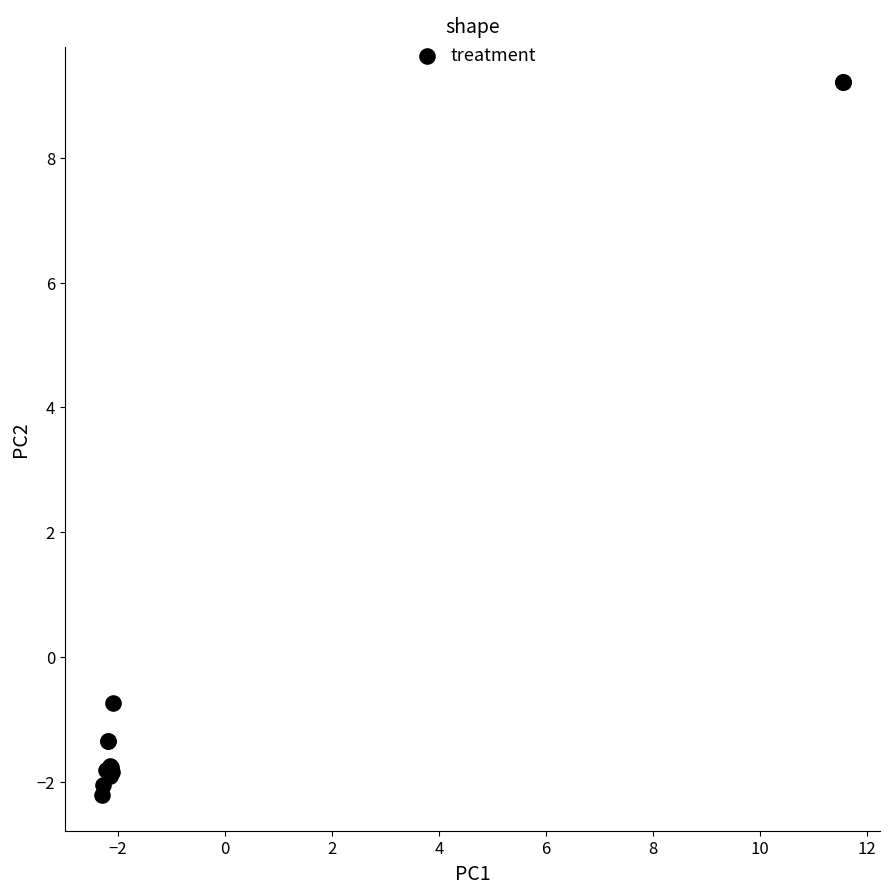

What Y value in the scatter plot is closest to 3?

-0.7